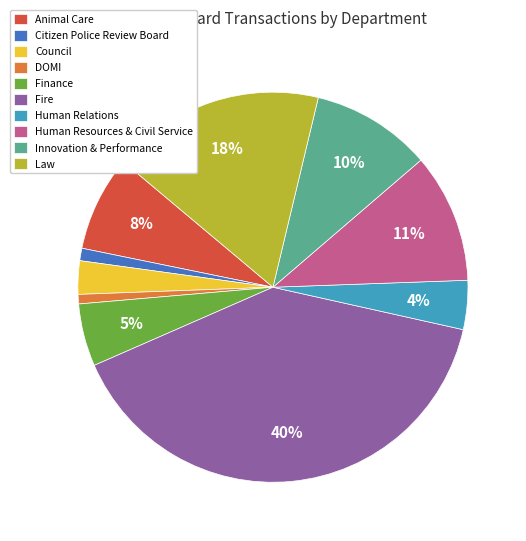

Does Finance account for over 50% of the chart?

No